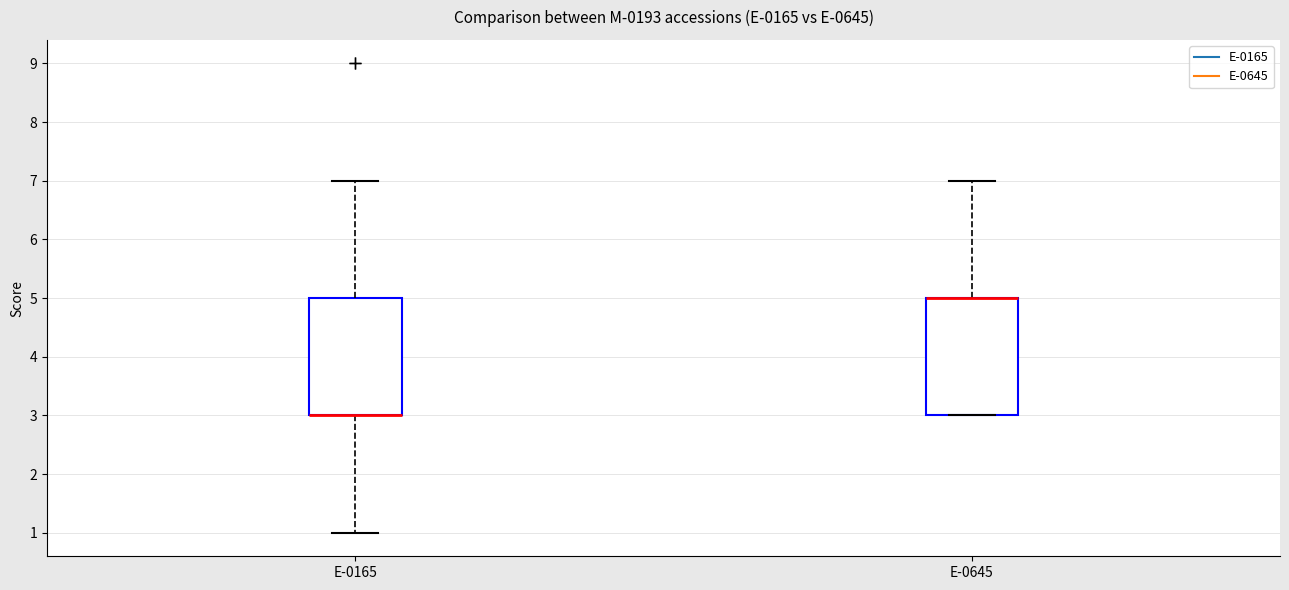

Where does the upper whisker of the box for E-0165 end on the y-axis? The values are not printed on the chart, so give them approximately, as read against the axis.

7